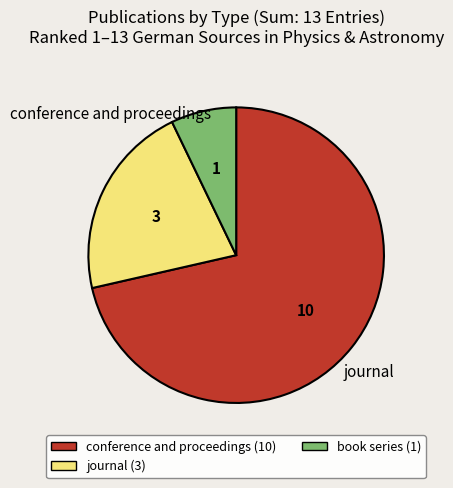

The conference and proceedings slice represents 77% of the pie. True or false?

False